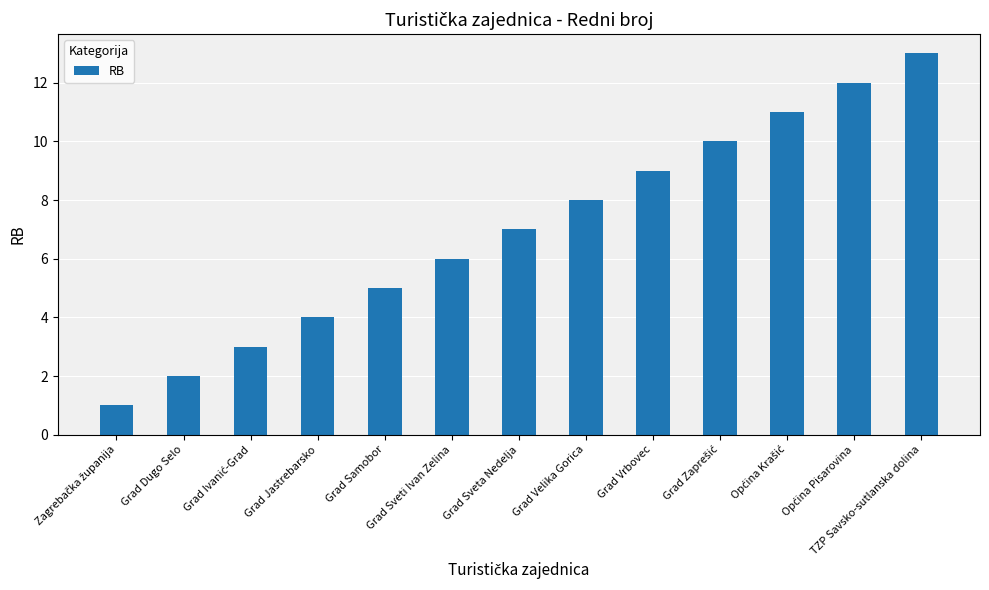

True or false: the data shows 6 at Grad Sveti Ivan Zelina.

True